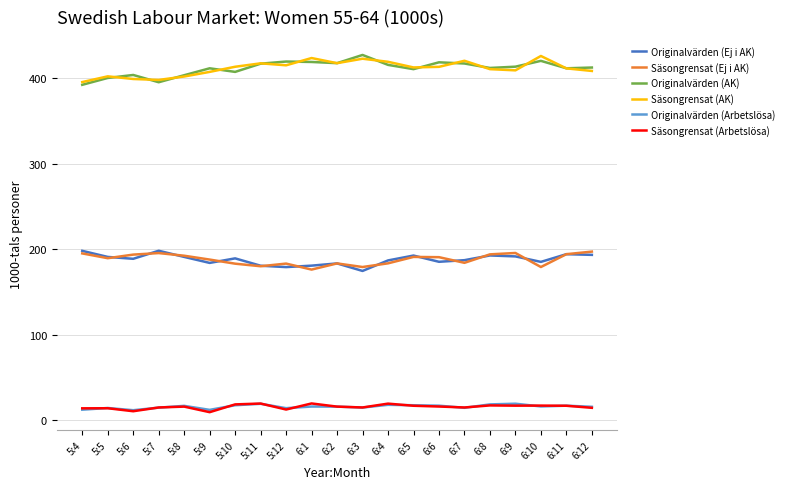

What is the sum of all Originalvärden (Ej i AK) values?

3943.9